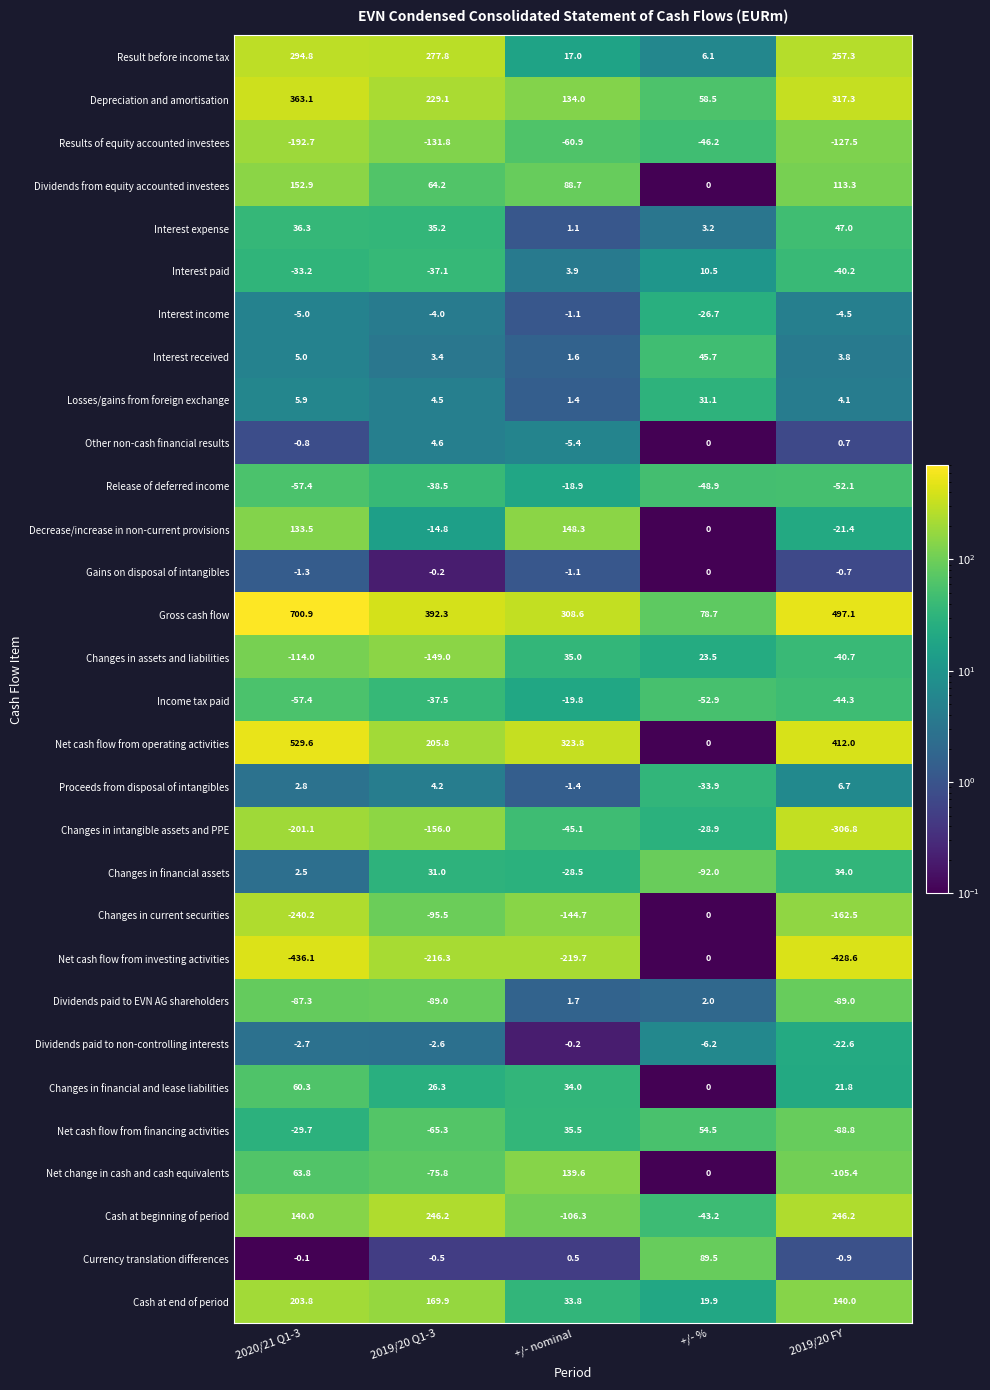

Read the Cash at end of period value at 2019/20 Q1-3.

169.9